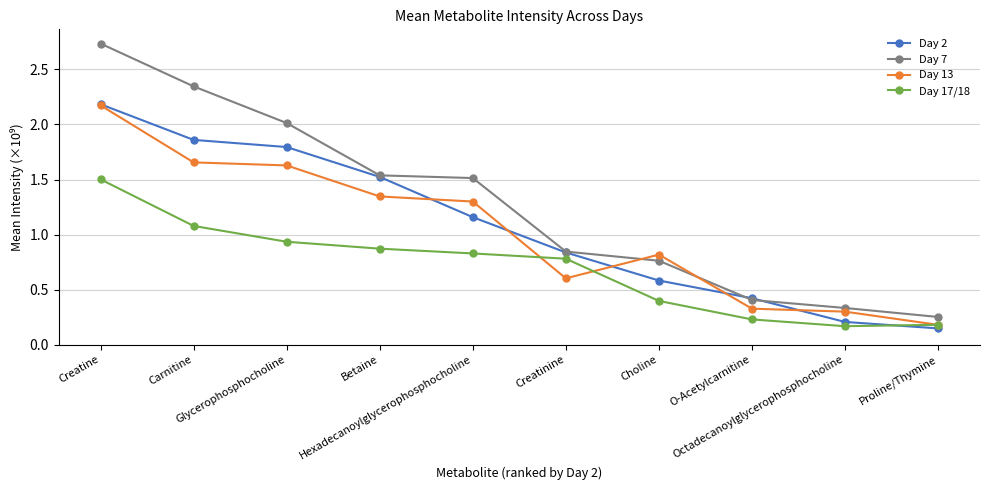

What is the total value across all series at Betaine?

5.3